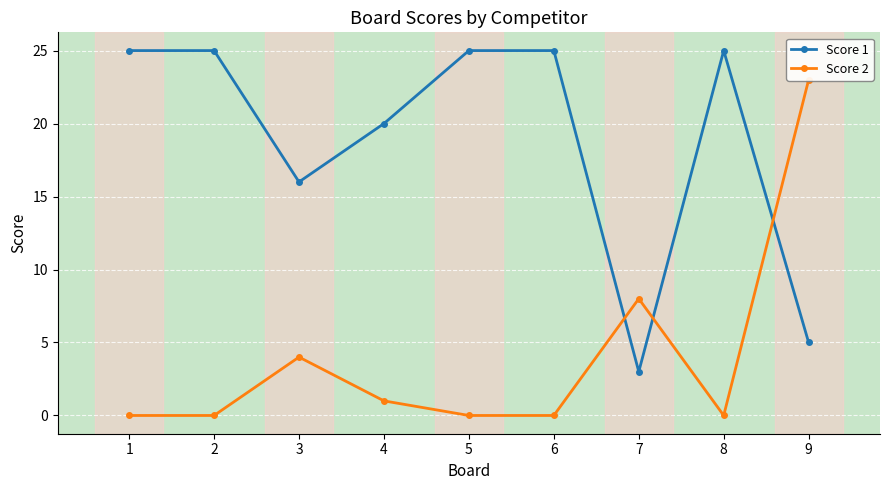

The Score 1 series shows 11 at 4. True or false?

False